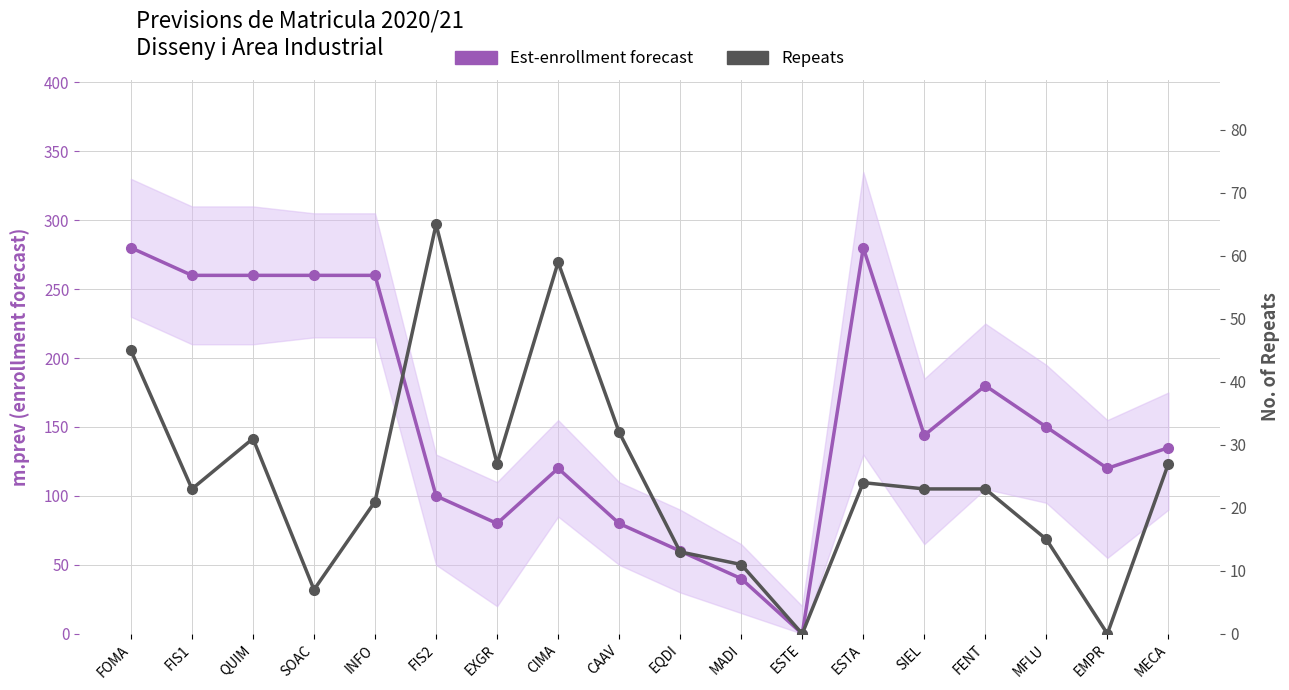

True or false: Repeats has more than 2 interior local peaks.

True